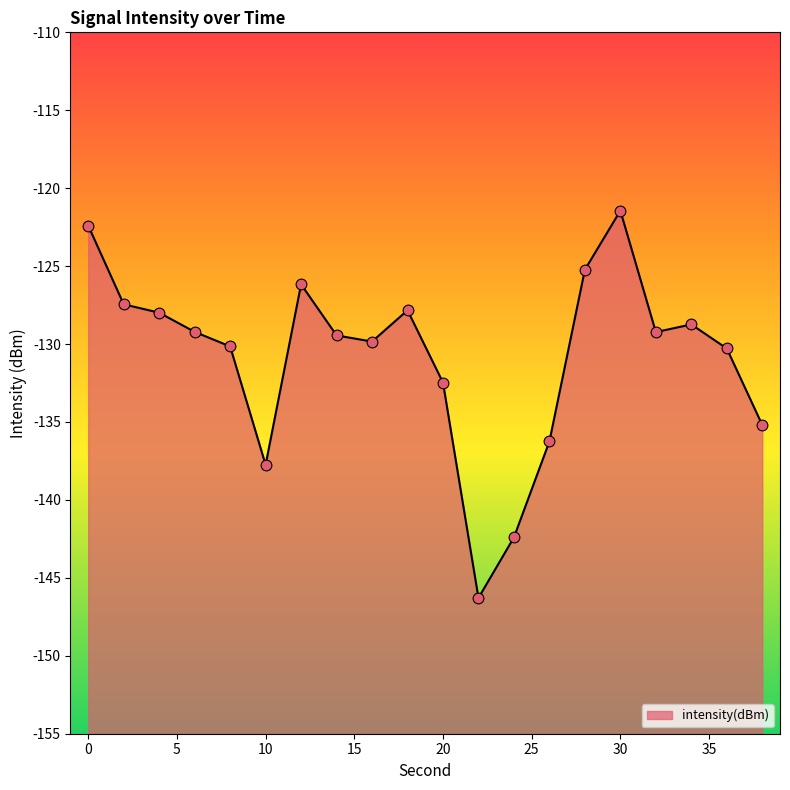

What is the change in value from 18 to 36?

-2.5